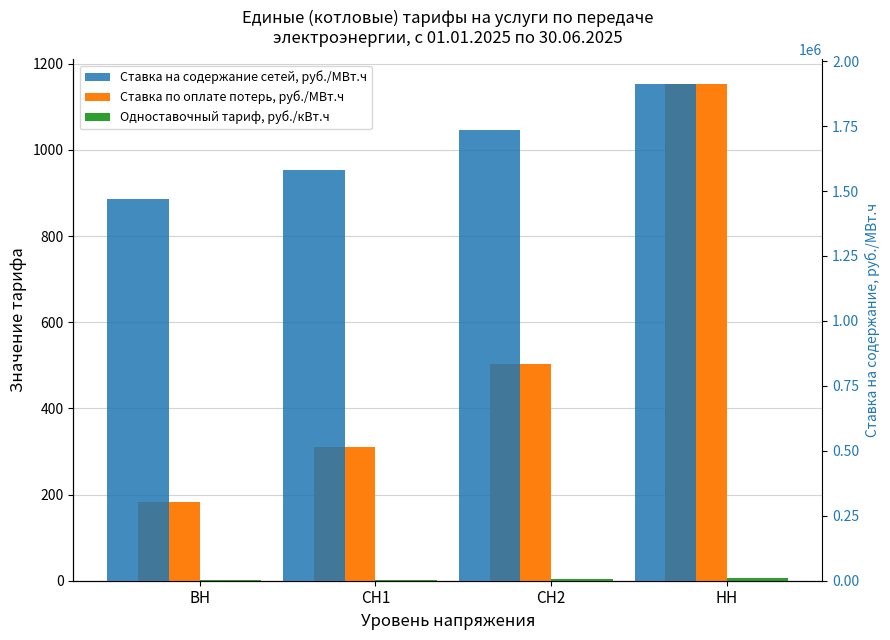

Where does the Одноставочный тариф, руб./кВт.ч series first go above 4?

СН2